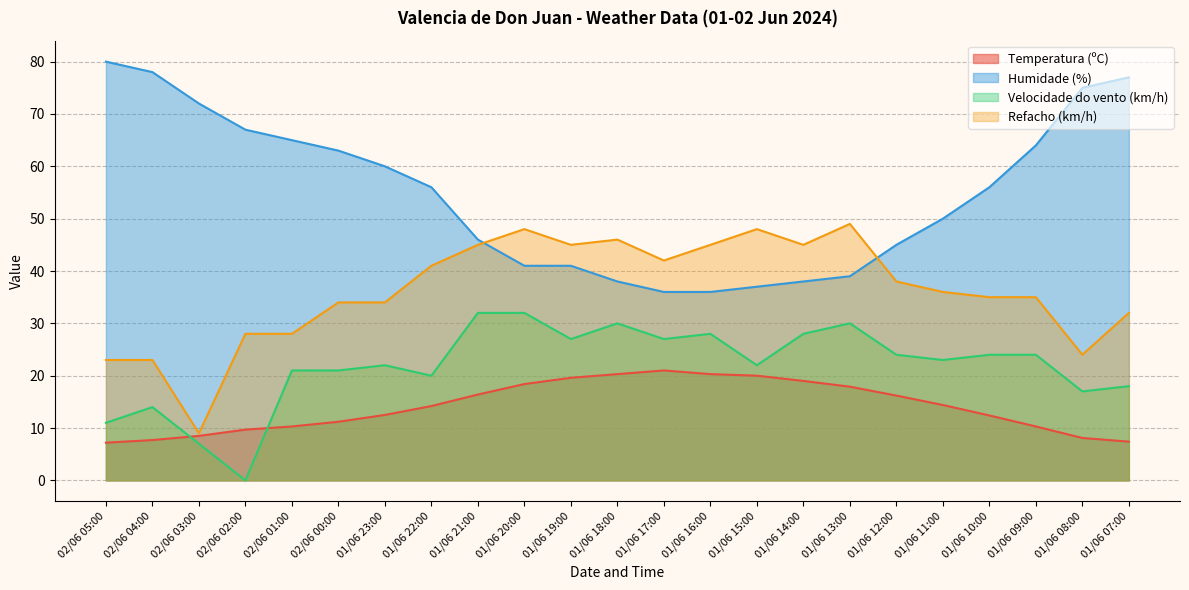

Which category has the highest value across all series?

02/06 05:00